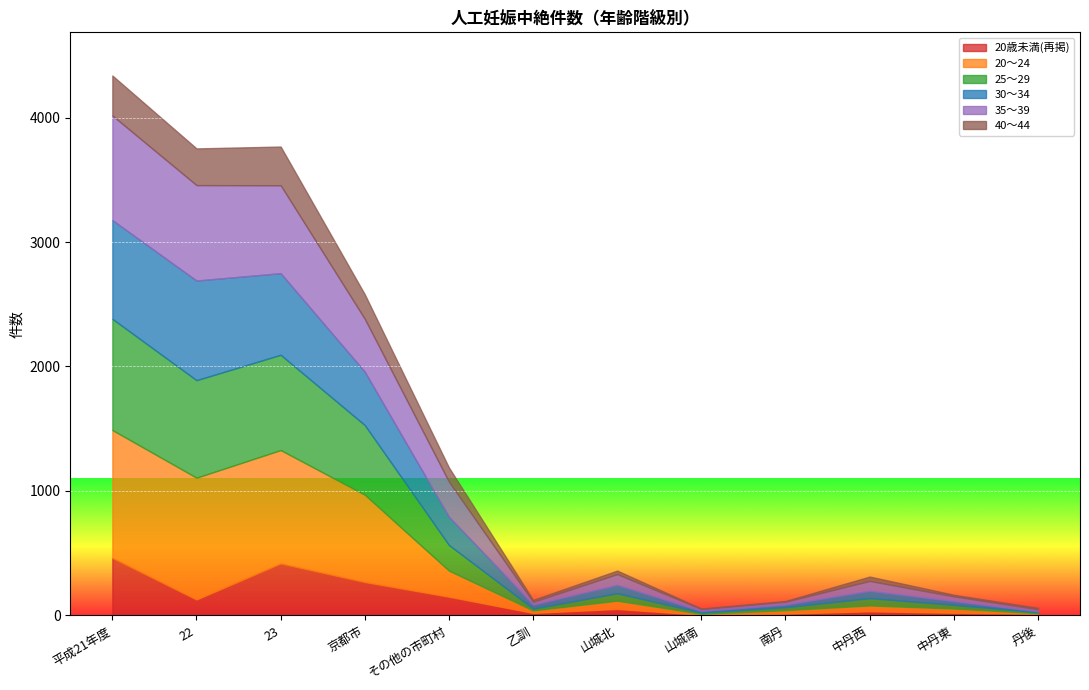

Reading left to right, list all the values displayed in this chart.

20歳未満(再掲): 460	127	416	267	149	19	51	3	13	32	20	11
20～24: 1029	979	912	702	210	20	66	9	28	47	34	6
25～29: 894	784	766	560	206	15	60	10	24	59	30	8
30～34: 794	801	656	429	227	32	66	13	21	58	30	7
35～39: 841	767	707	425	282	22	88	15	23	80	38	16
40～44: 321	295	311	197	114	16	28	4	6	35	13	12